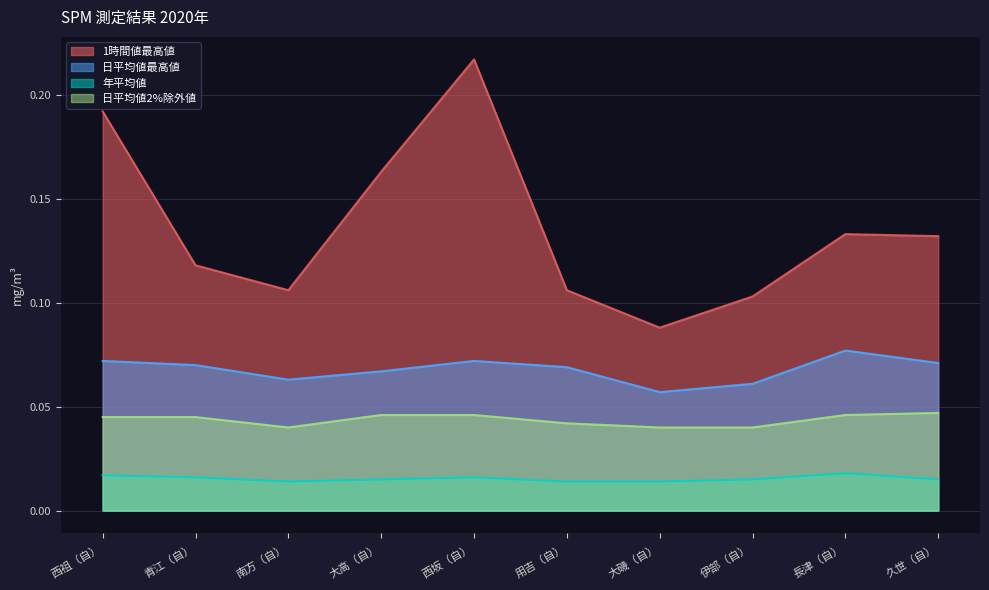

What is the spread (max minus min) of values at 久世（自）?

0.1